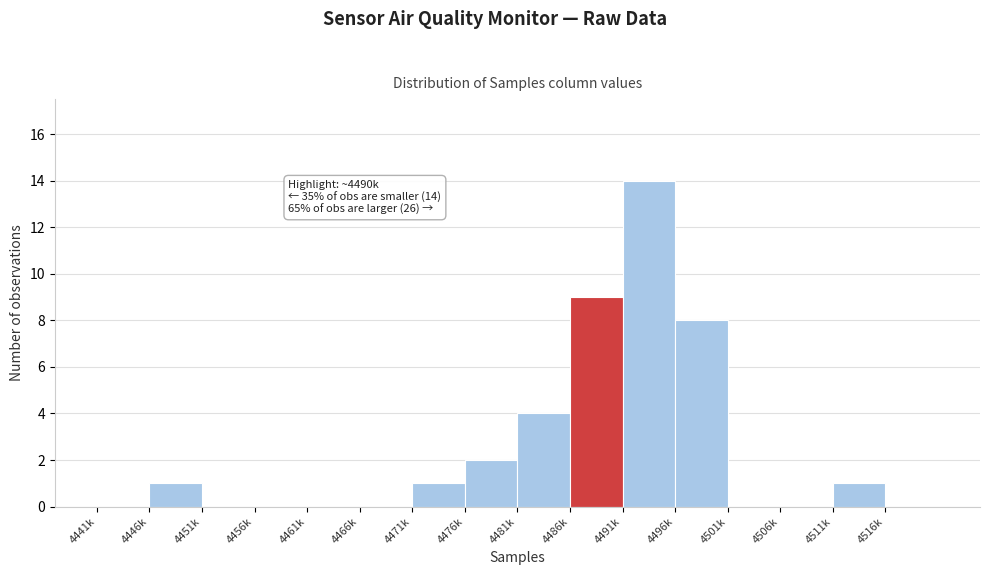

Reading left to right, transcribe all the data shown in this chart.

4441k=0	4446k=1	4451k=0	4456k=0	4461k=0	4466k=0	4471k=1	4476k=2	4481k=4	4486k=9	4491k=14	4496k=8	4501k=0	4506k=0	4511k=1	4516k=0